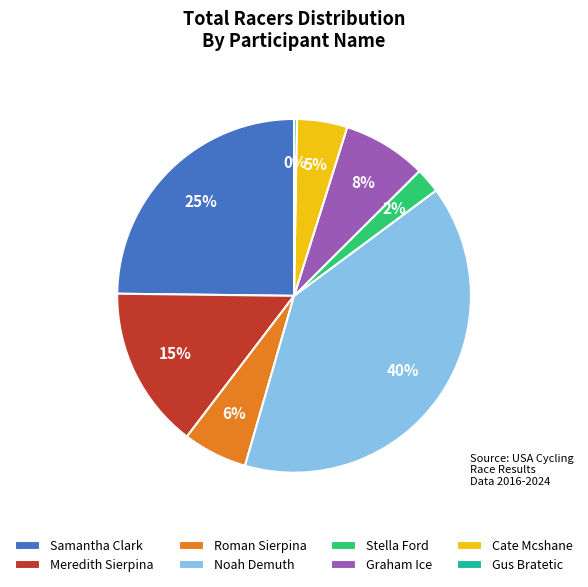

What is the largest slice in the pie chart?

Noah Demuth